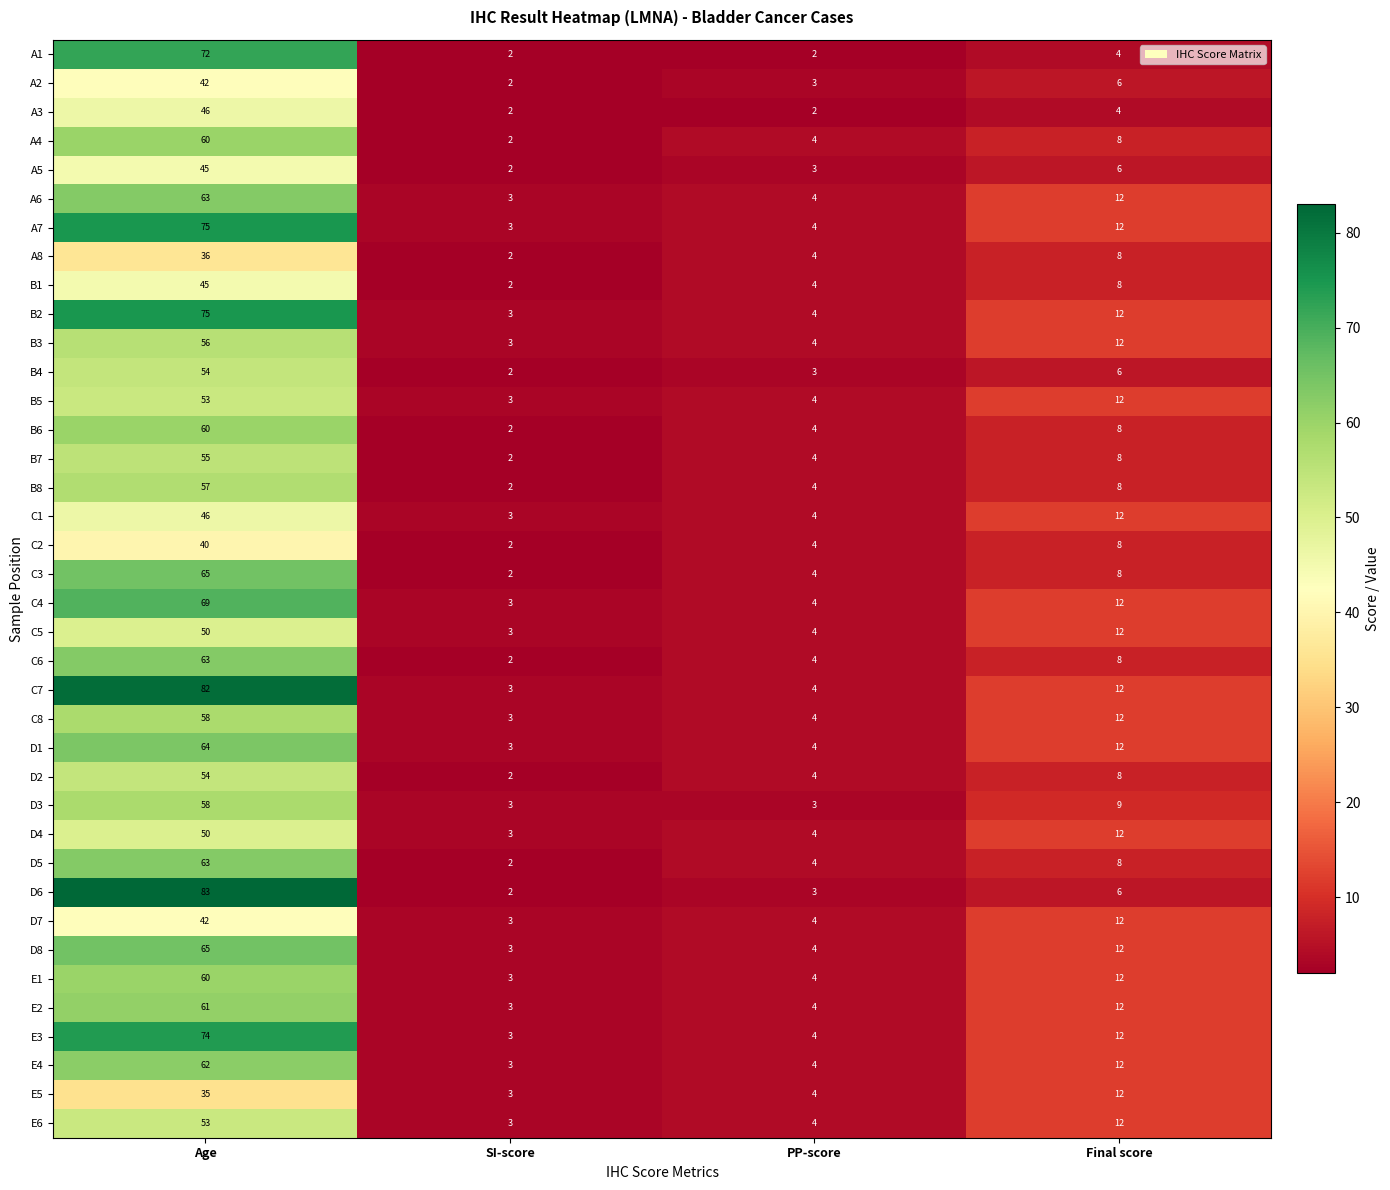

At which category is the sum across all series the highest?

Age